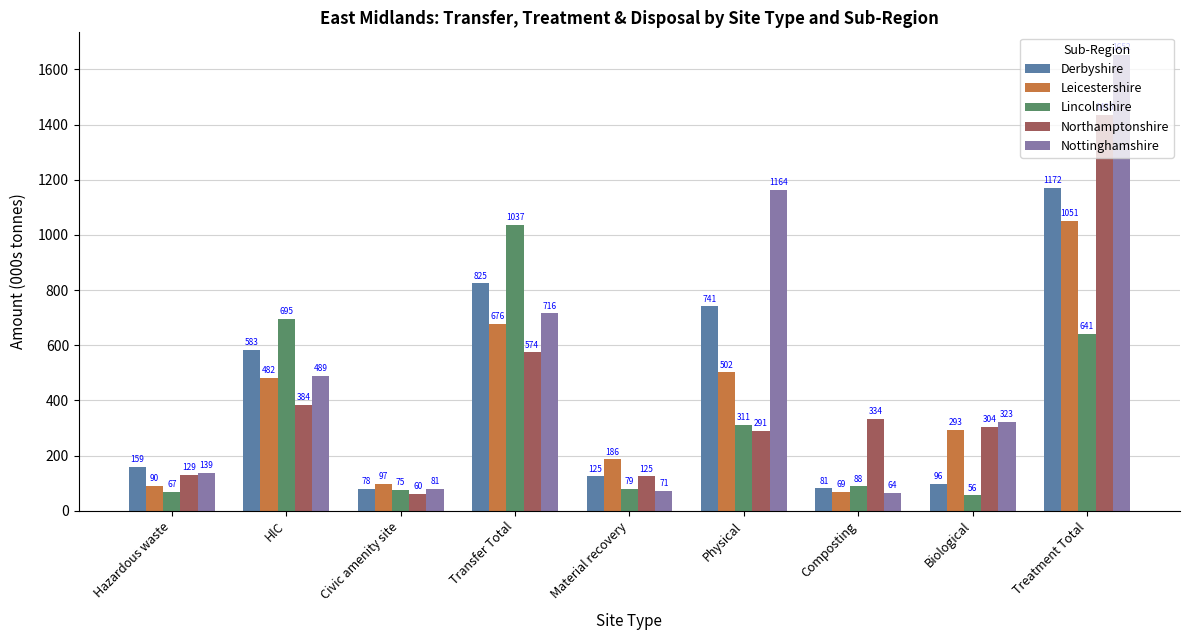

What is the difference between the highest and lowest values at Physical?

873.2